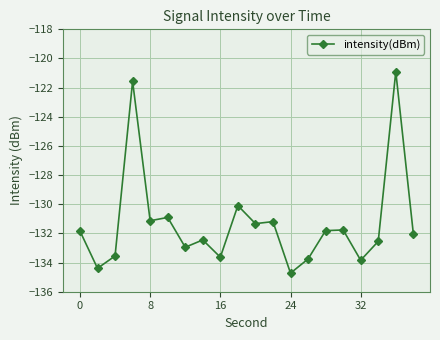

What is the maximum value shown in the chart?

-120.9